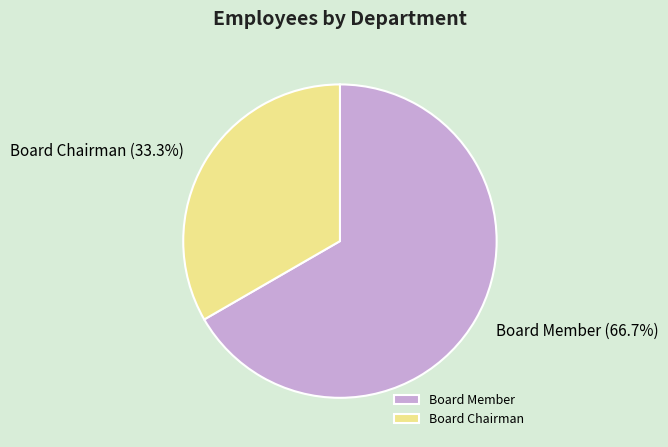

Which category has the smallest portion of the pie?

Board Chairman